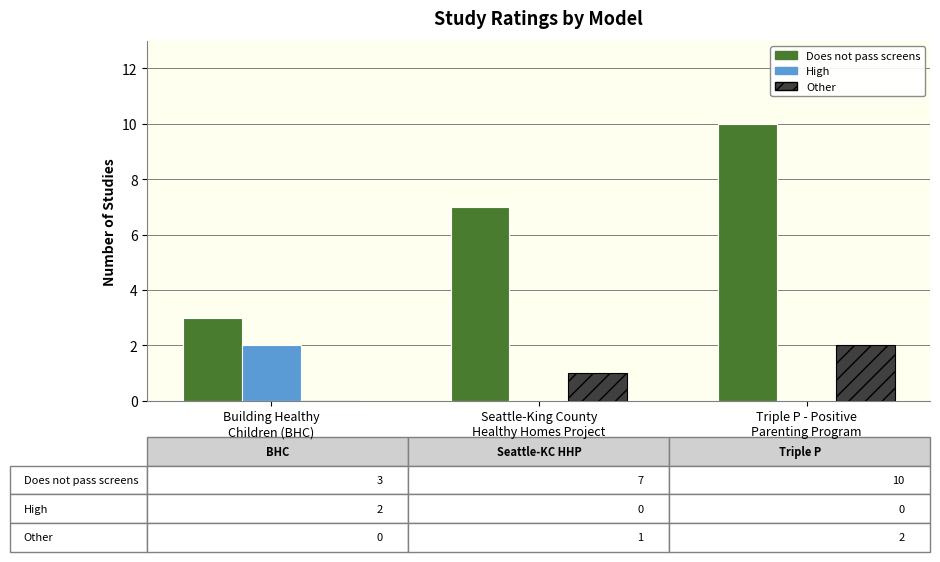

What is the sum of the High values at Building Healthy
Children (BHC) and Triple P - Positive
Parenting Program?

2